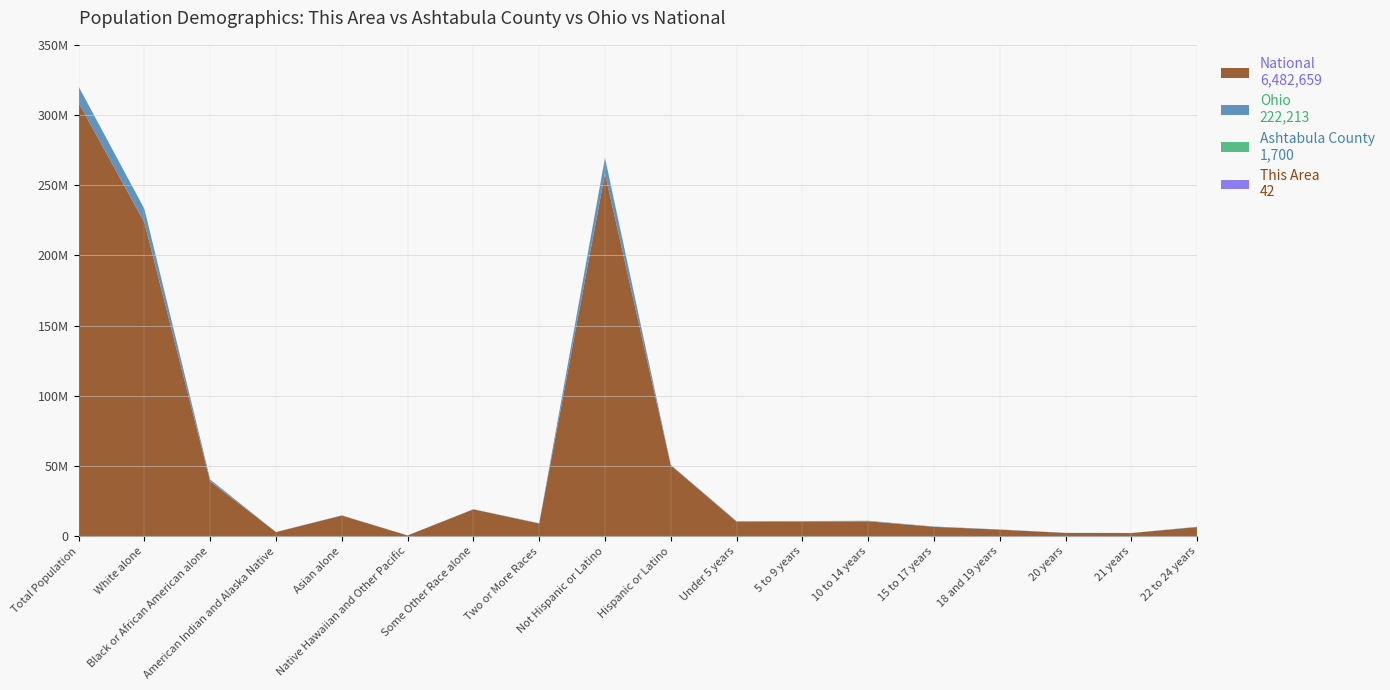

Reading right to left, what are all the values shown in this chart?

This Area: 22 to 24 years=42	21 years=12	20 years=15	18 and 19 years=31	15 to 17 years=59	10 to 14 years=107	5 to 9 years=78	Under 5 years=79	Hispanic or Latino=43	Not Hispanic or Latino=2880	Two or More Races=33	Some Other Race alone=7	Native Hawaiian and Other Pacific=5	Asian alone=34	American Indian and Alaska Native=4	Black or African American alone=20	White alone=2	Total Population=2
Ashtabula County: 22 to 24 years=1700	21 years=547	20 years=614	18 and 19 years=1289	15 to 17 years=2254	10 to 14 years=3470	5 to 9 years=3256	Under 5 years=3280	Hispanic or Latino=3441	Not Hispanic or Latino=98056	Two or More Races=2146	Some Other Race alone=1086	Native Hawaiian and Other Pacific=22	Asian alone=375	American Indian and Alaska Native=241	Black or African American alone=3586	White alone=94041	Total Population=101497
Ohio: 22 to 24 years=222213	21 years=79176	20 years=82813	18 and 19 years=171337	15 to 17 years=249638	10 to 14 years=396152	5 to 9 years=382641	Under 5 years=367479	Hispanic or Latino=354674	Not Hispanic or Latino=11181830	Two or More Races=237765	Some Other Race alone=130030	Native Hawaiian and Other Pacific=4066	Asian alone=192233	American Indian and Alaska Native=25292	Black or African American alone=1407681	White alone=9539437	Total Population=11536504
National: 22 to 24 years=6482659	21 years=2223198	20 years=2308319	18 and 19 years=4647457	15 to 17 years=6656209	10 to 14 years=10579862	5 to 9 years=10389638	Under 5 years=10319427	Hispanic or Latino=50477594	Not Hispanic or Latino=258267944	Two or More Races=9009073	Some Other Race alone=19107368	Native Hawaiian and Other Pacific=540013	Asian alone=14674252	American Indian and Alaska Native=2932248	Black or African American alone=38929319	White alone=223553265	Total Population=308745538